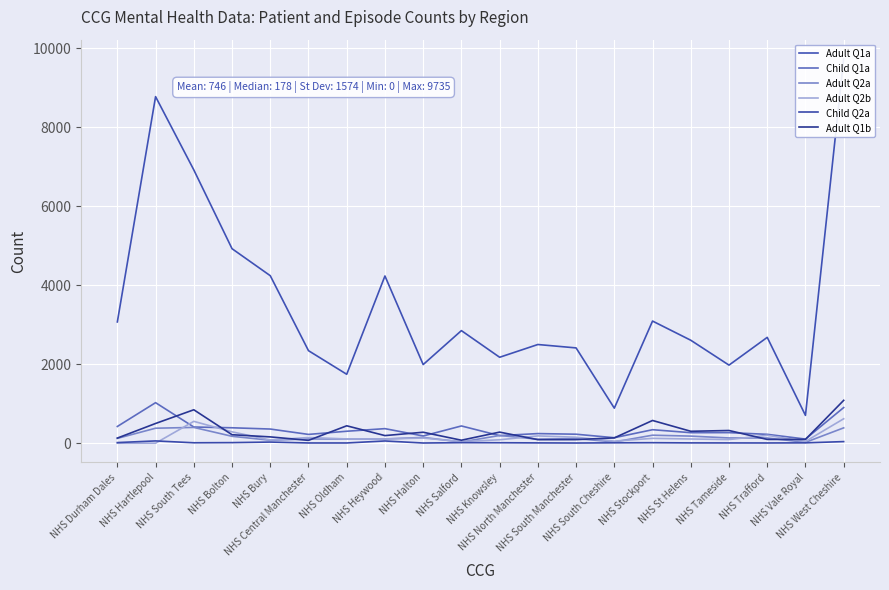

How many lines are shown in the chart?

6